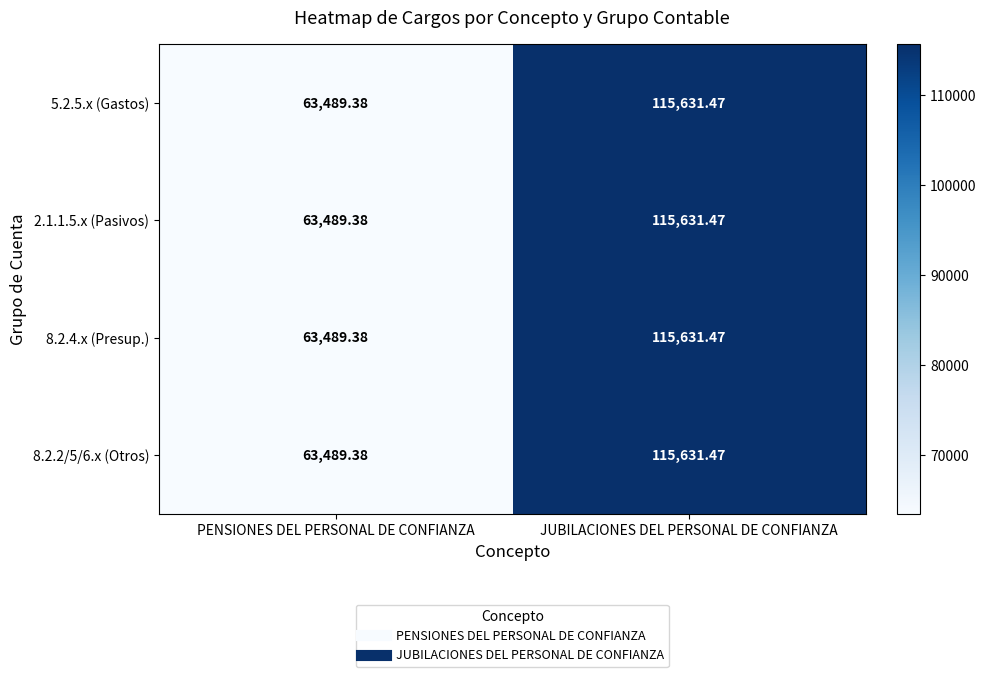

Is the value of 8.2.2/5/6.x (Otros) at JUBILACIONES DEL PERSONAL DE CONFIANZA greater than the value of 2.1.1.5.x (Pasivos) at PENSIONES DEL PERSONAL DE CONFIANZA?

Yes